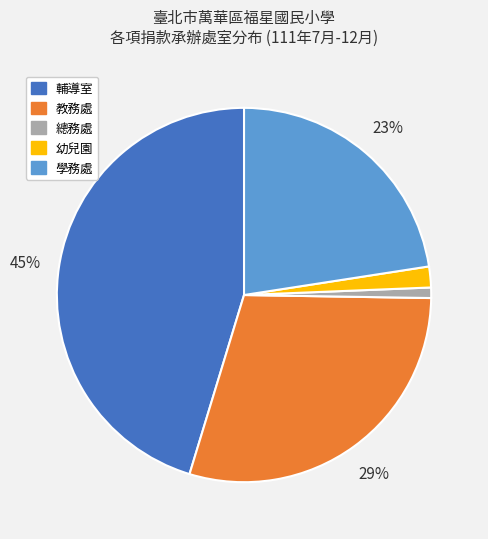

Is there a majority slice in this chart?

No